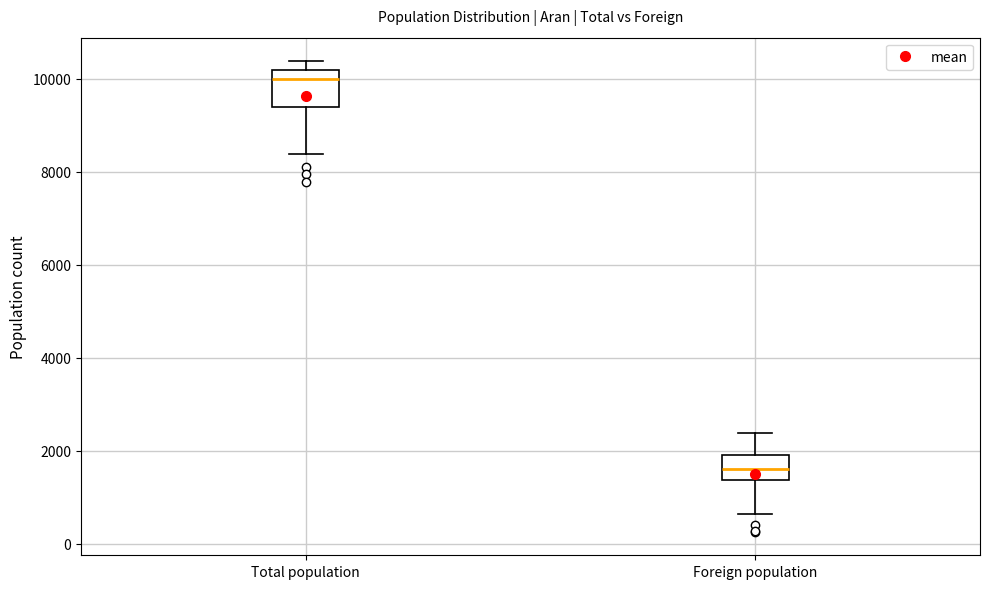

Which box has the lowest median line?

Foreign population